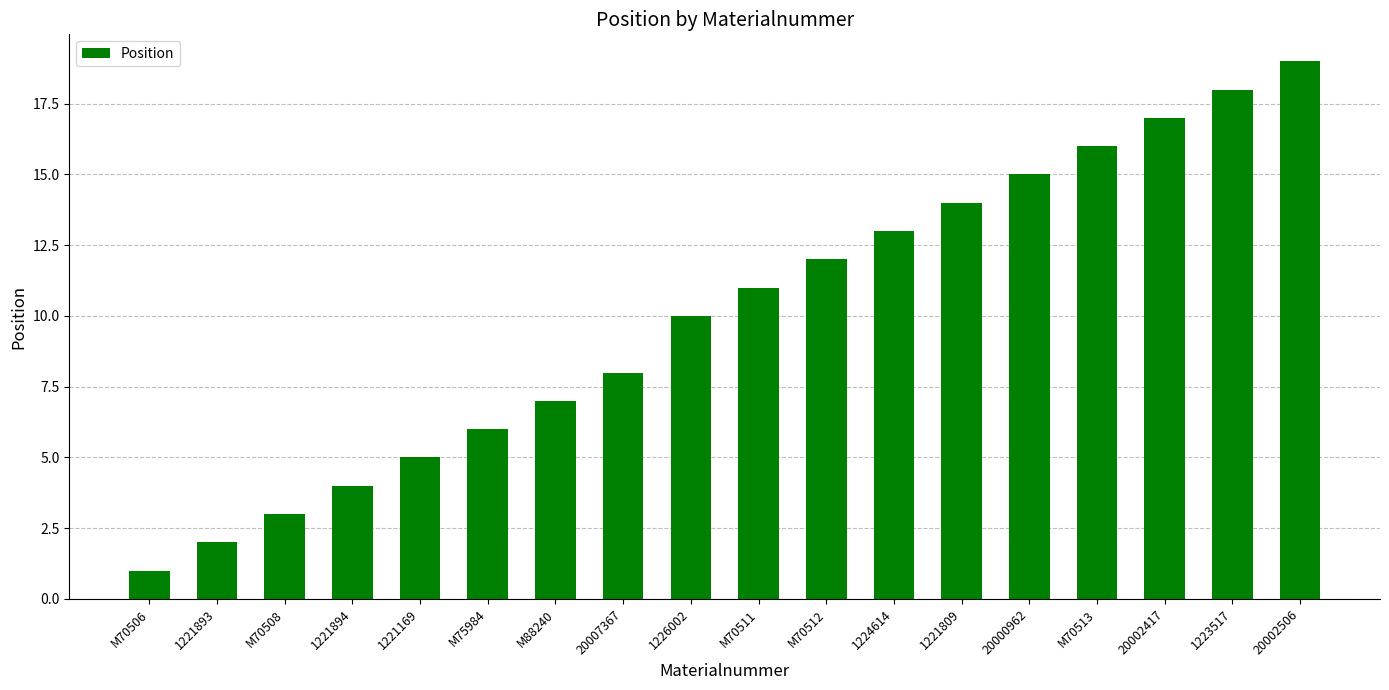

Rank the categories by value from highest to lowest.

20002506, 1223517, 20002417, M70513, 20000962, 1221809, 1224614, M70512, M70511, 1226002, 20007367, M88240, M75984, 1221169, 1221894, M70508, 1221893, M70506